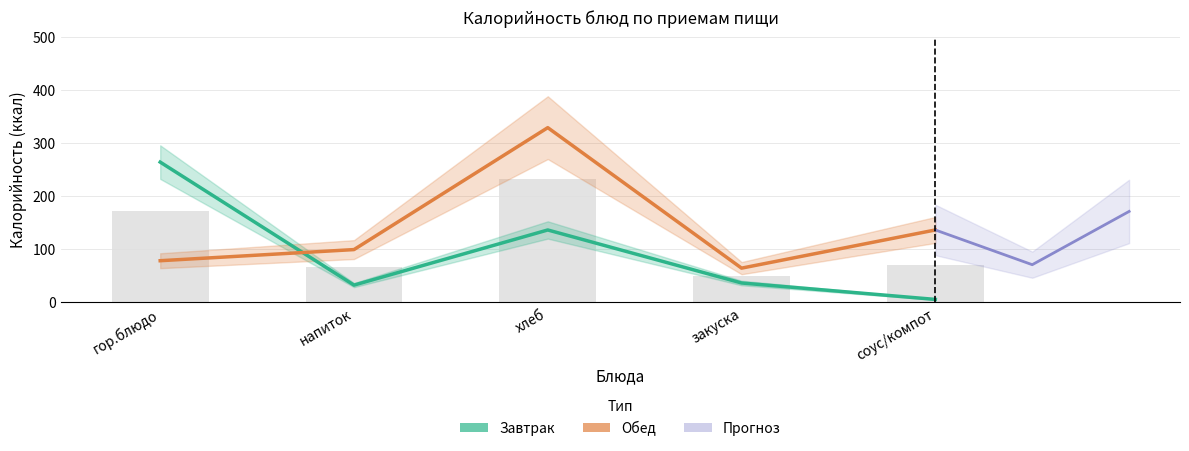

What is the difference between the maximum and minimum values in the Завтрак series?

259